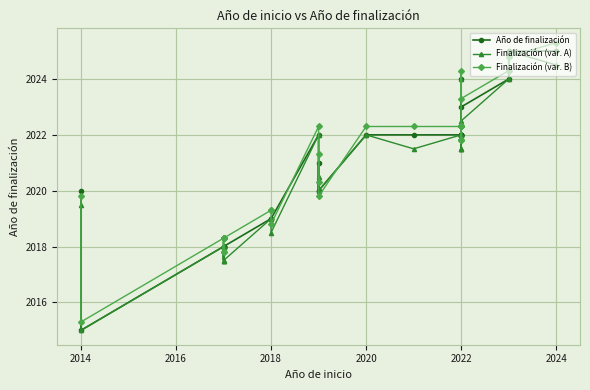

How many times do Finalización (var. B) and Finalización (var. A) cross each other?

12